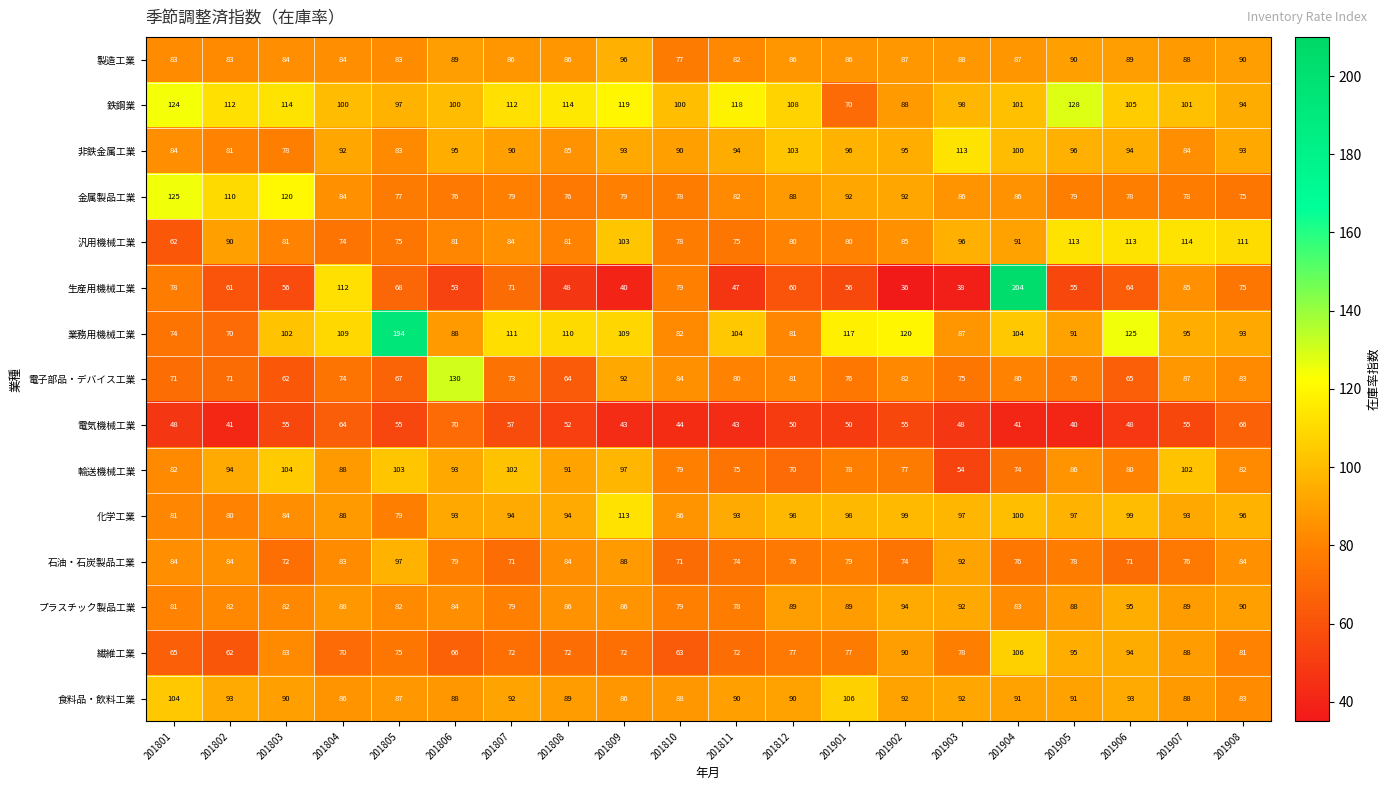

At which label does 石油・石炭製品工業 first exceed 79?

201801